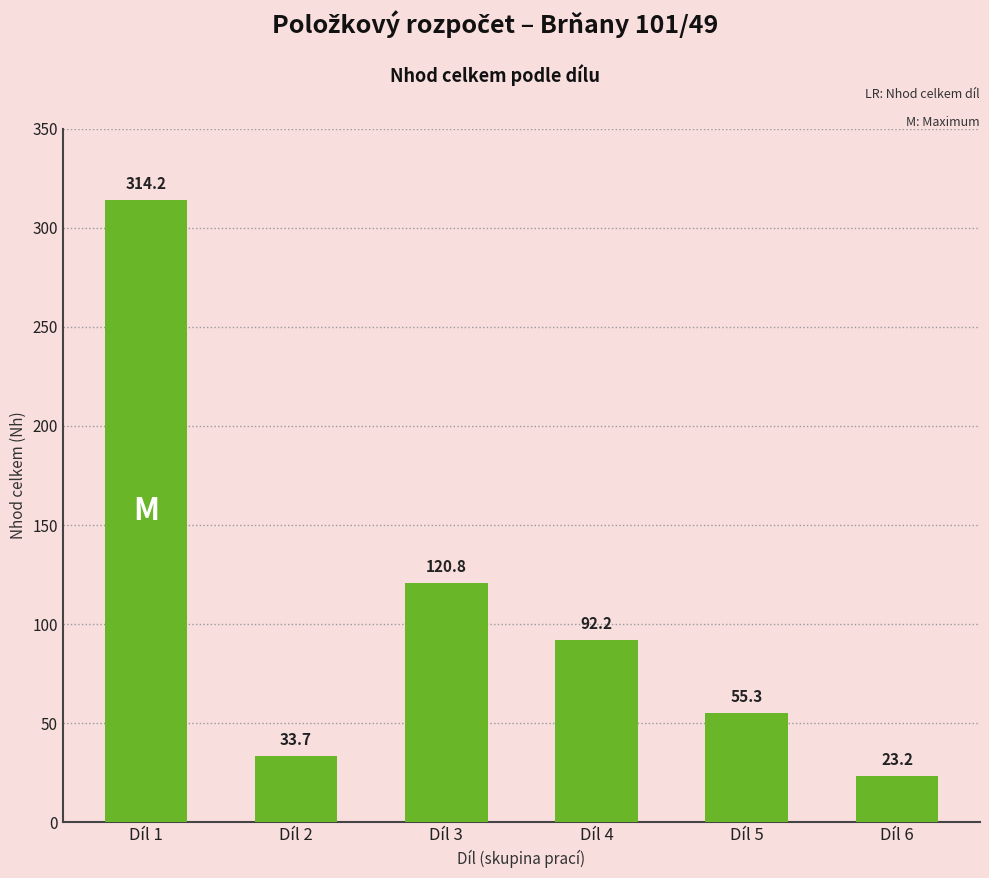

Are the bars horizontal?

No